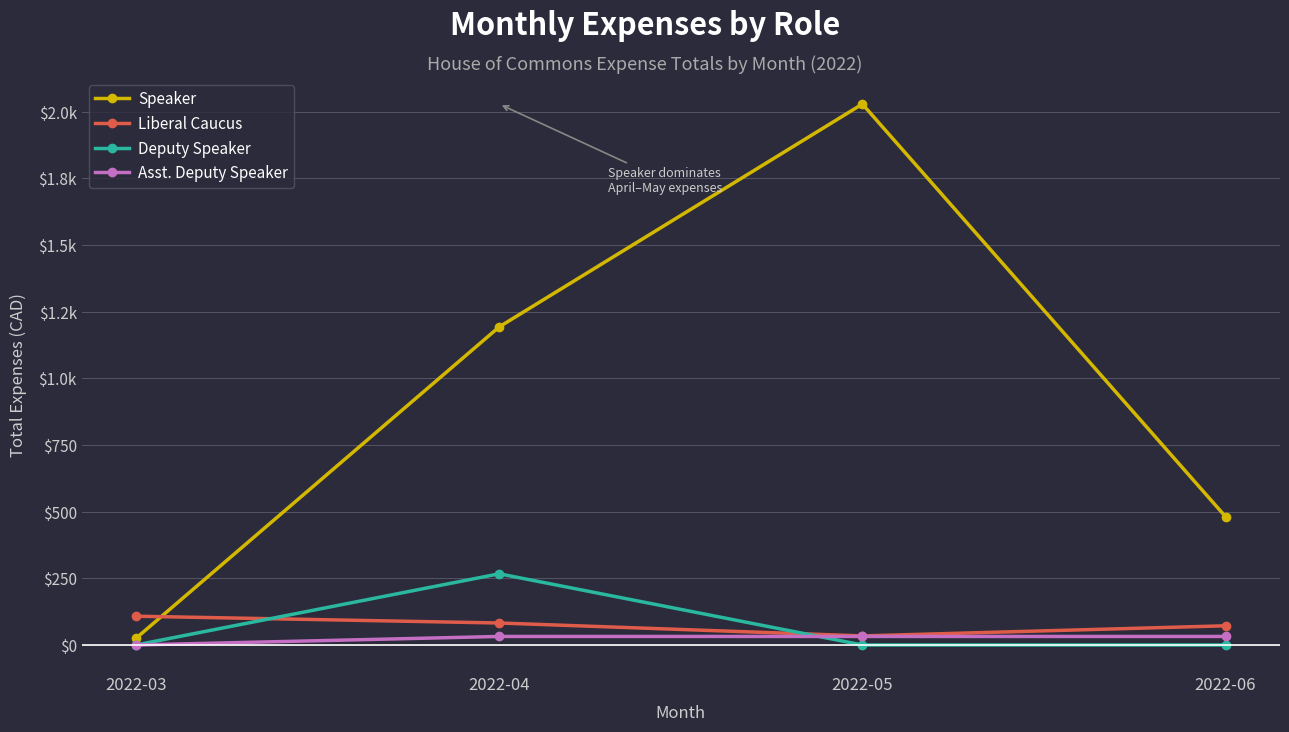

Is this an area chart (filled region under the line)?

No